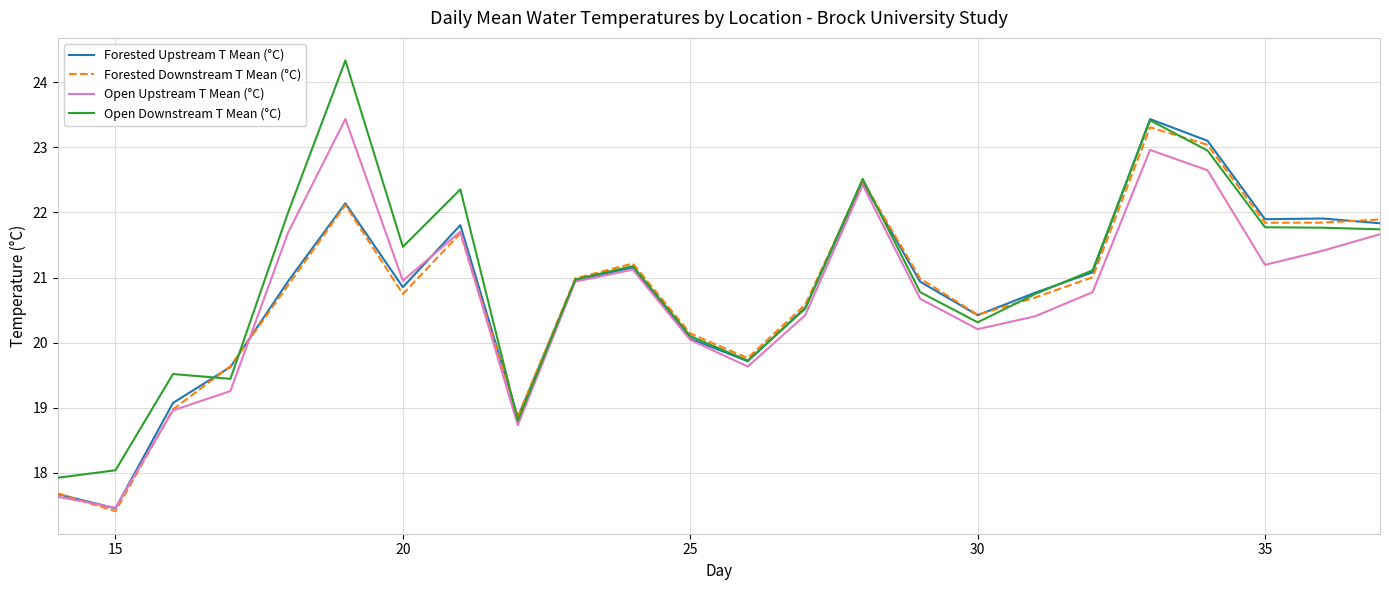

Which series has the largest range (max minus min)?

Open Downstream T Mean (°C)